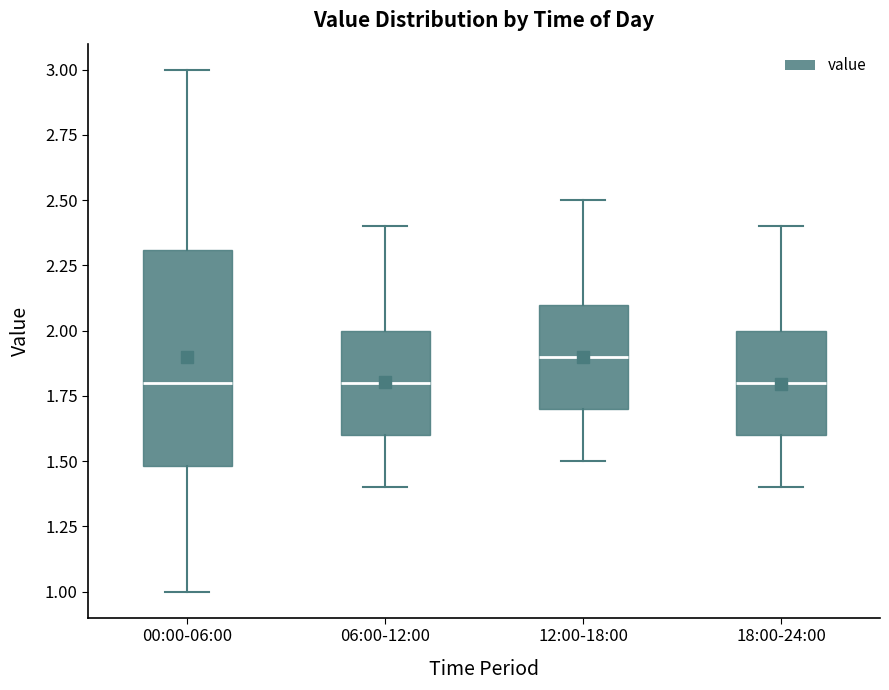

Which box is the tallest, from its lower edge to its upper edge?

00:00-06:00